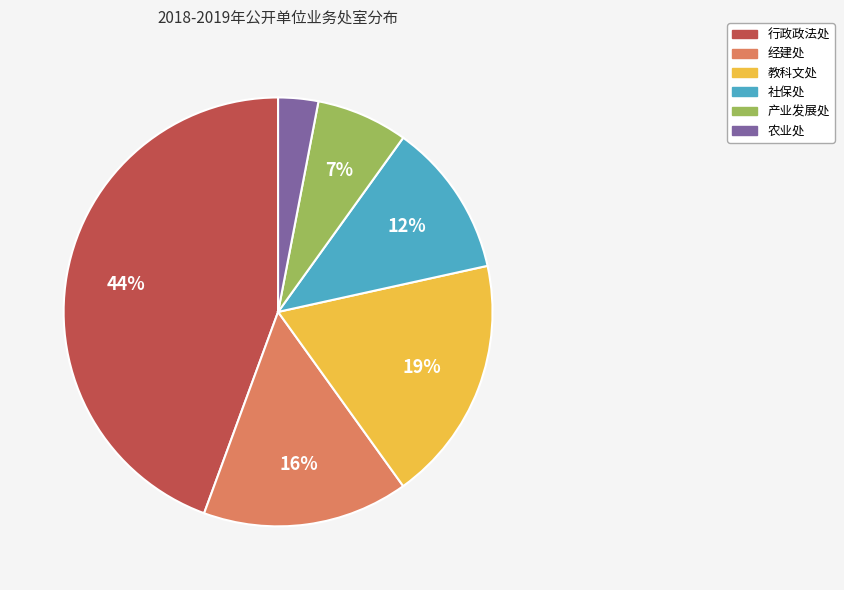

To the nearest percent, what is the average slice percentage?

17%